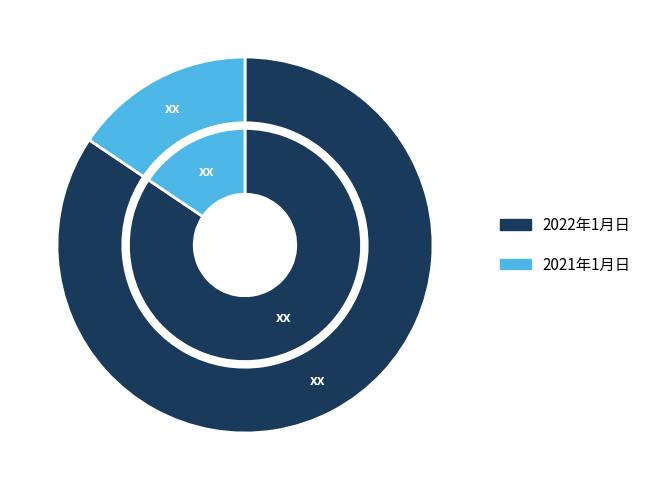

How many slices are in this pie chart?

2